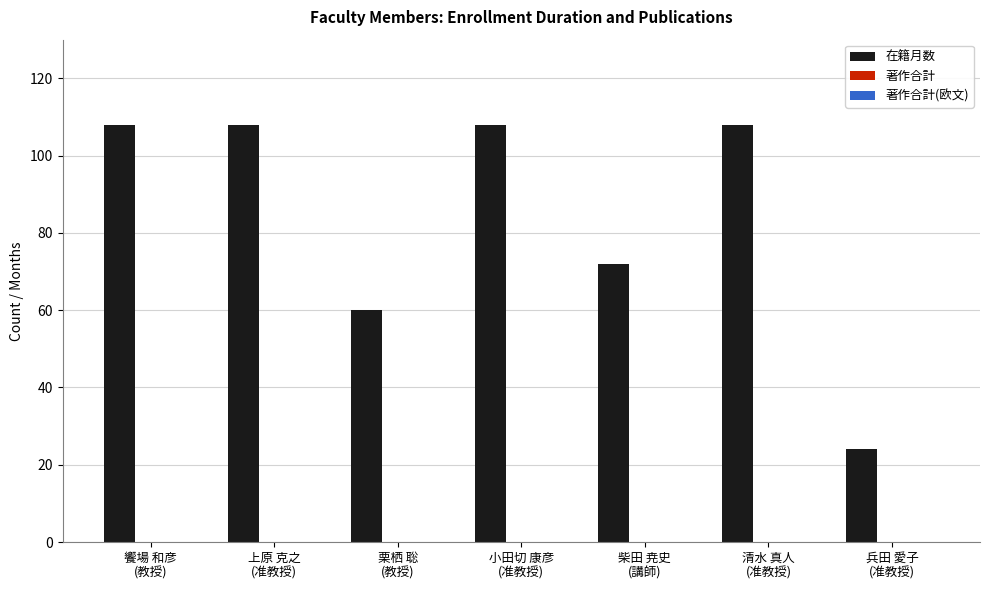

What is the difference between the maximum and second lowest values?

48